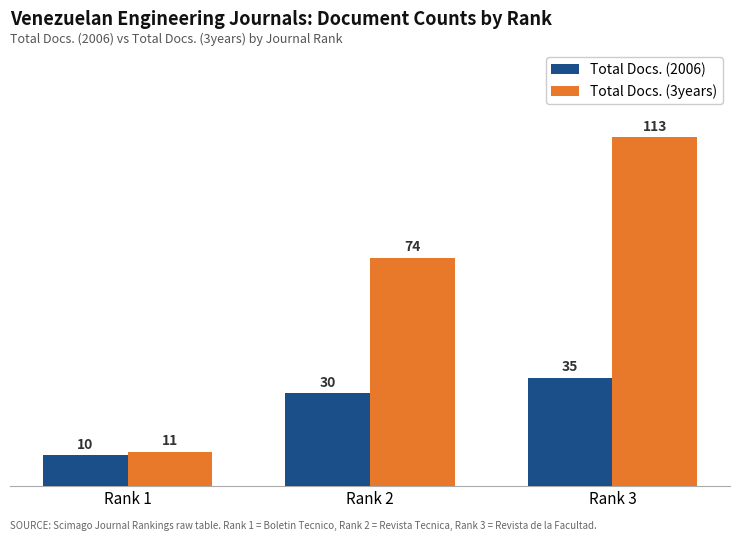

Does the chart contain stacked bars?

No